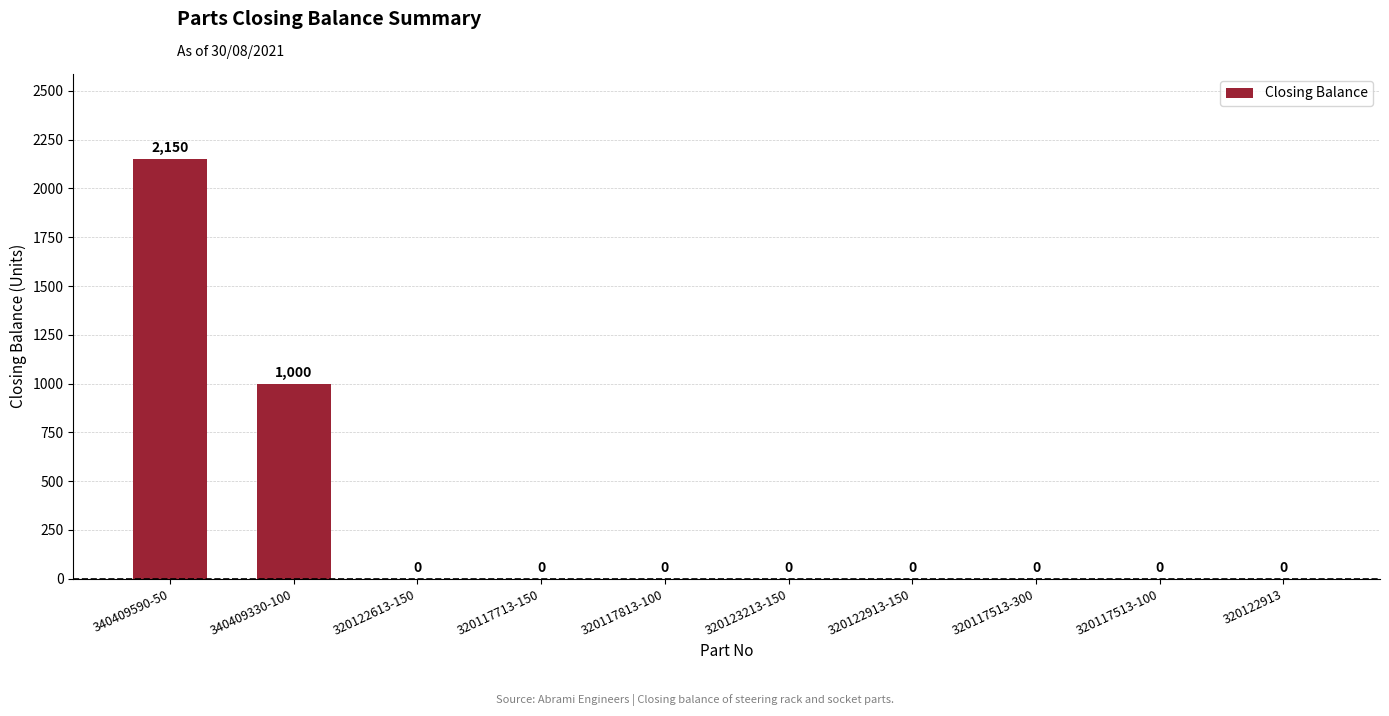

Reading left to right, what are all the values shown in this chart?

2150	1000	0	0	0	0	0	0	0	0